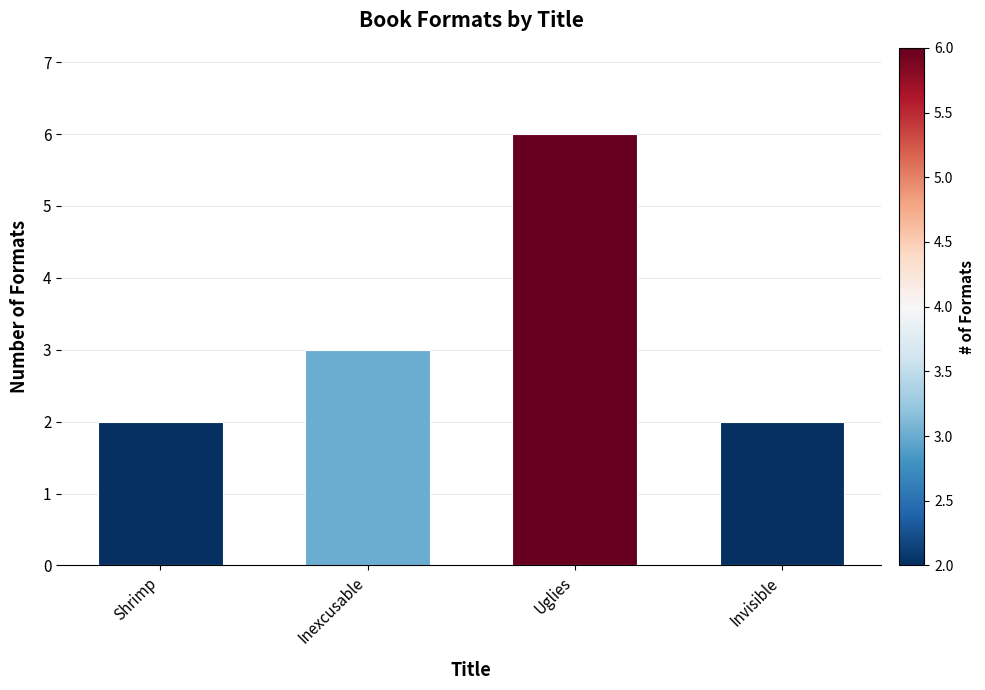

What is the label of the 2nd bar from the right?

Uglies